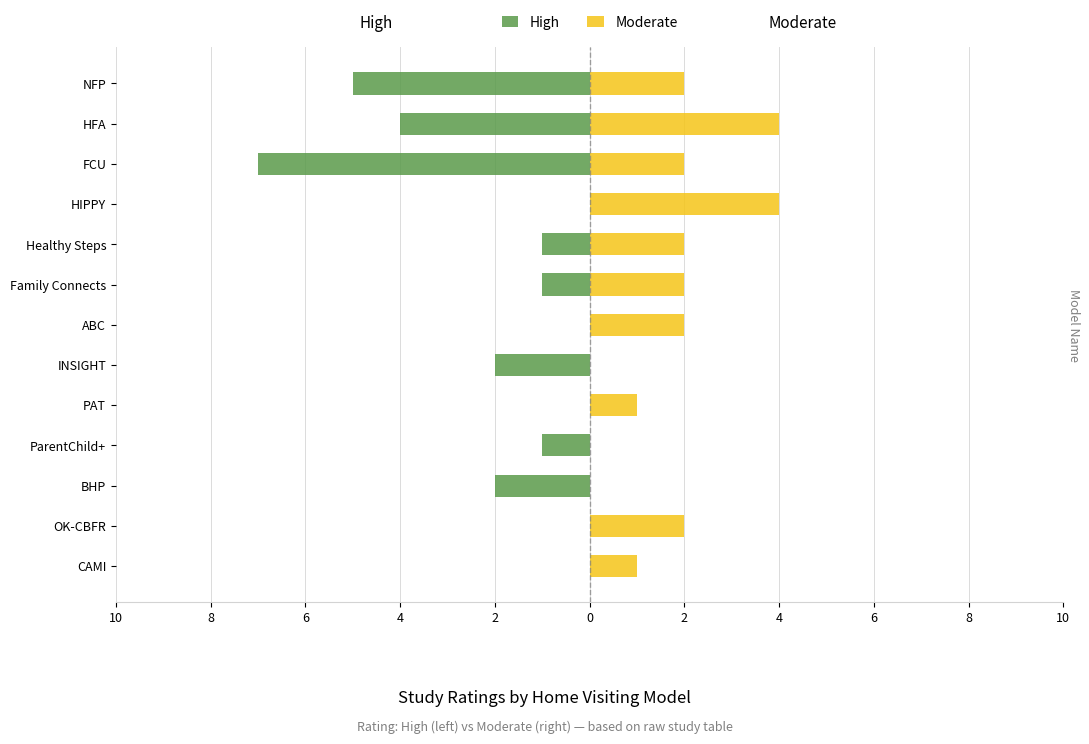

The Moderate series shows 7 at HIPPY. True or false?

False